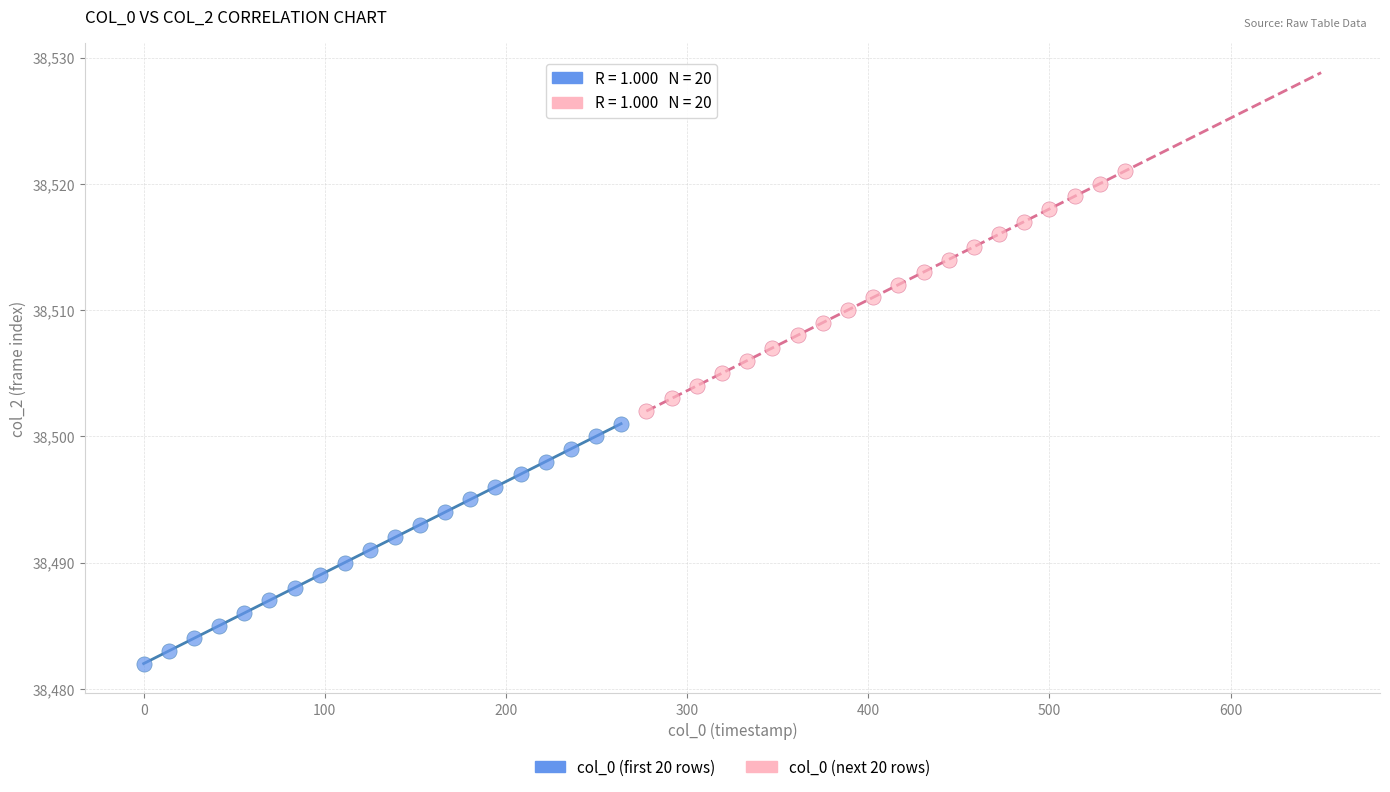

Which series reaches the maximum Y coordinate?

col_0 (next 20 rows)